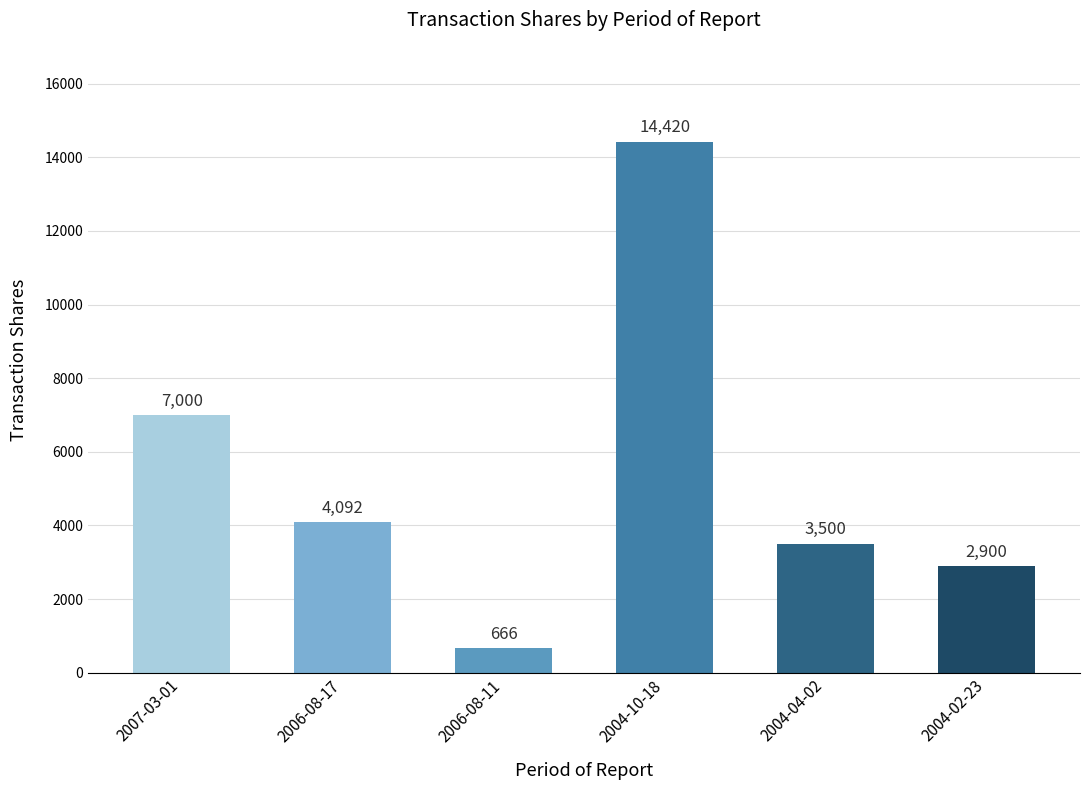

Count the number of categories in the chart.

6